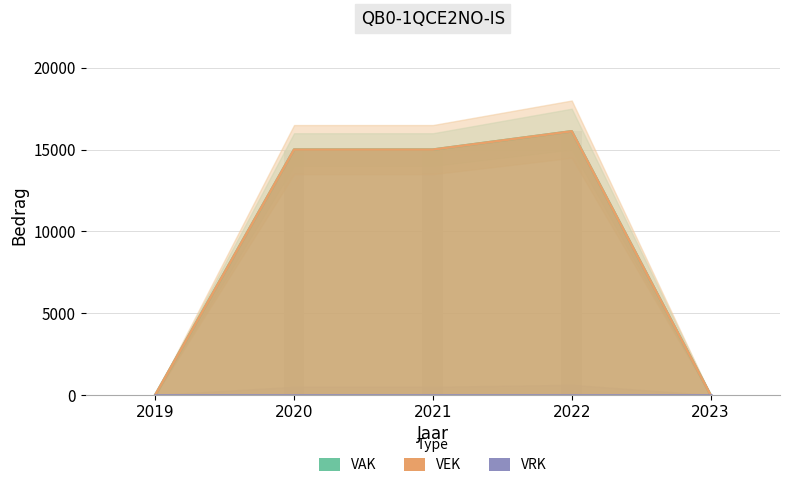

What is the difference between the second highest and second lowest values in the VEK series?

15000